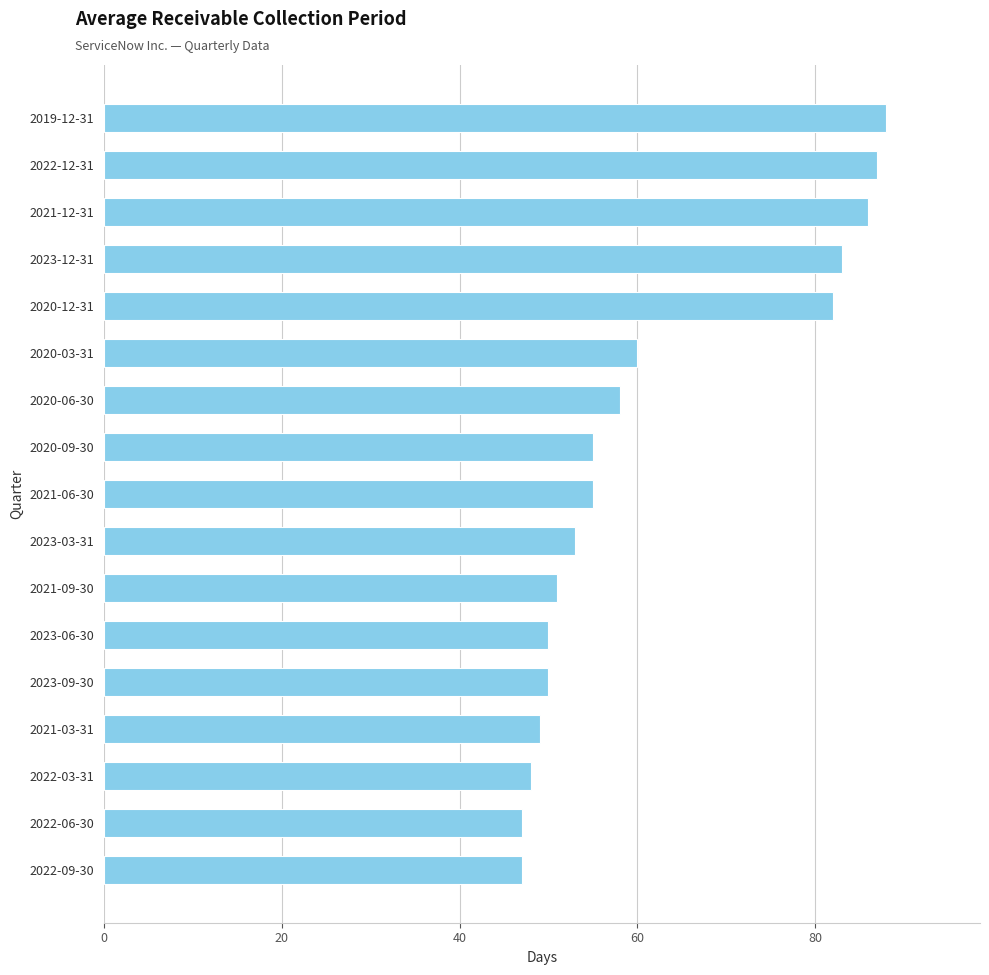

What is the difference between the maximum and minimum values?

41